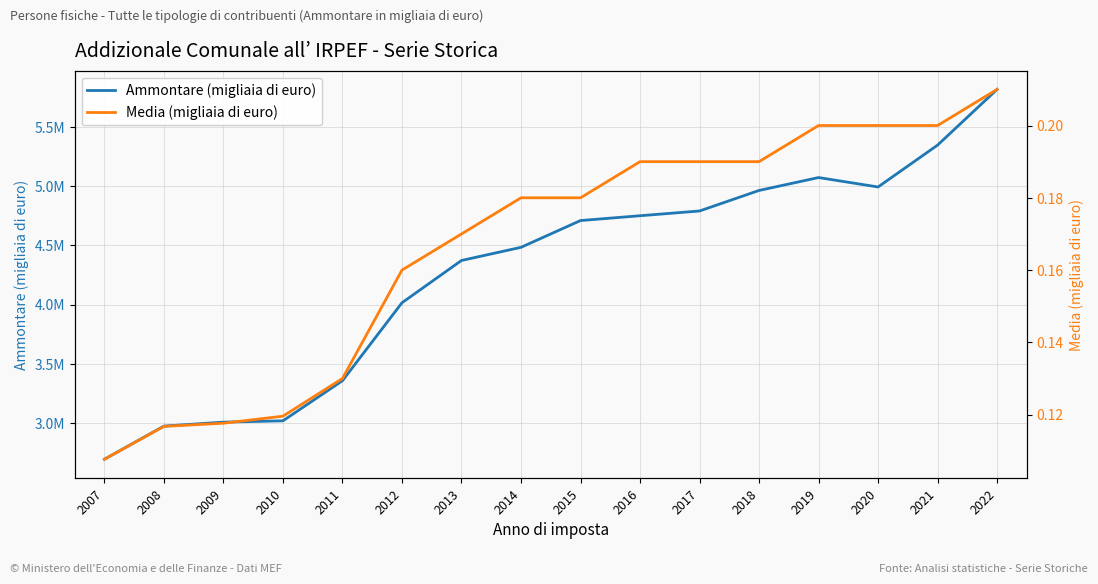

What is the maximum value shown in the chart?

5814934.0